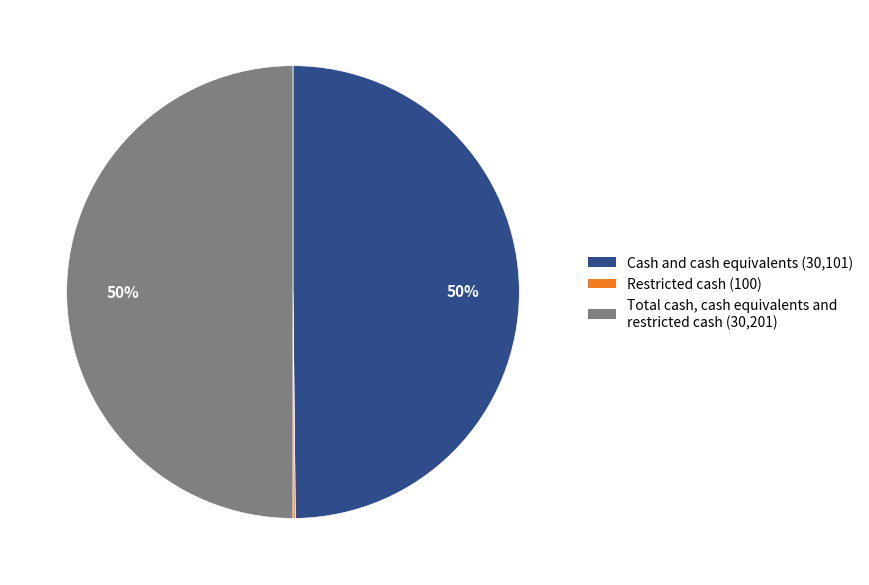

Combined, do Cash and cash equivalents and Total cash, cash equivalents and restricted cash account for over 50%?

Yes